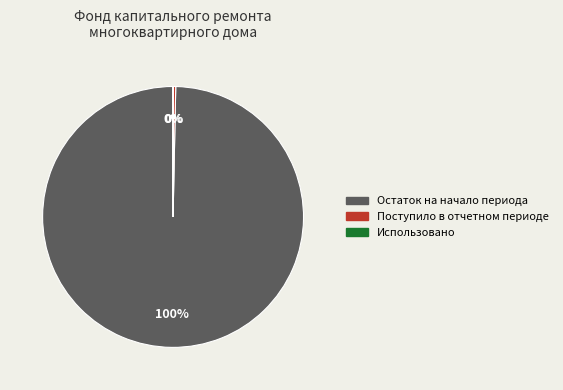

To the nearest percent, what percentage of the pie is Остаток на начало периода?

100%